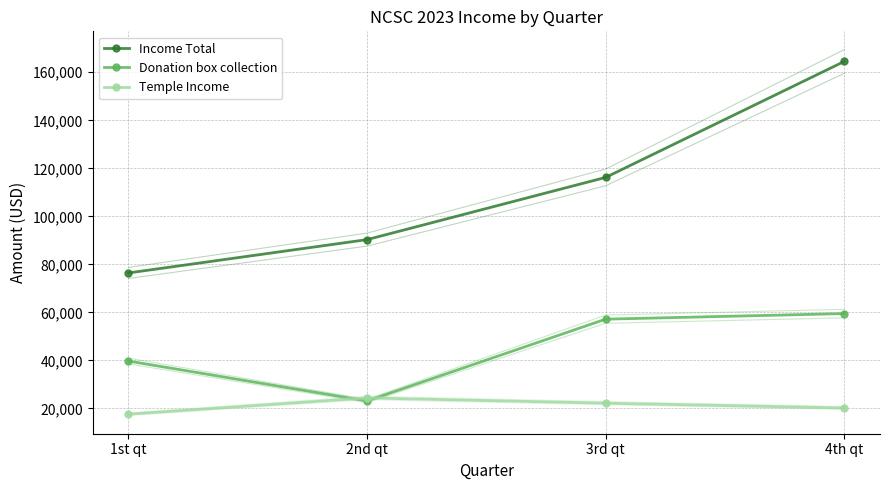

Between 2nd qt and 1st qt, which is larger?

2nd qt